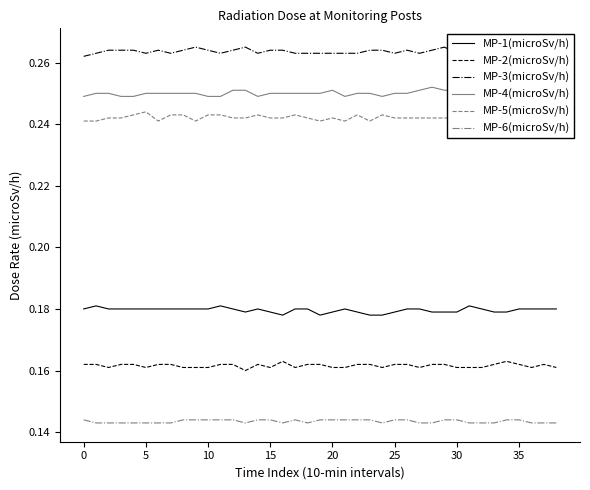

What is the label of the 29th point from the right?

10